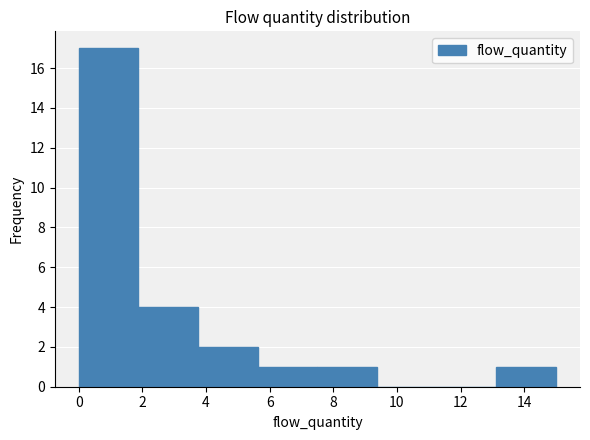

How tall is the bar that spans 7.6 to 9.4 on the x-axis? Neither the bar edges nor the heights are printed on the chart, so give them approximately, as read against the axes.

1